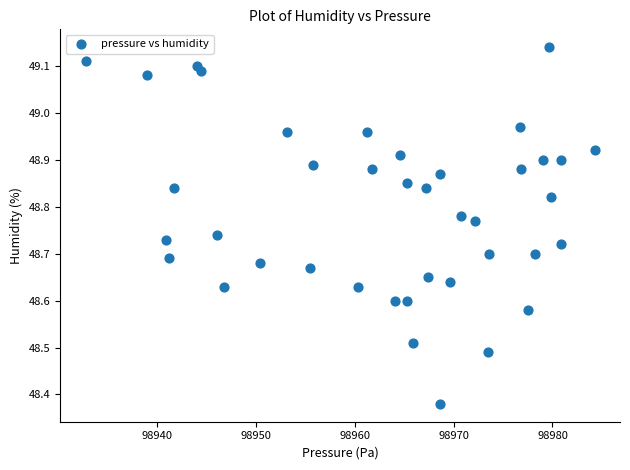

What is the range of Y values (max minus min)?

0.8